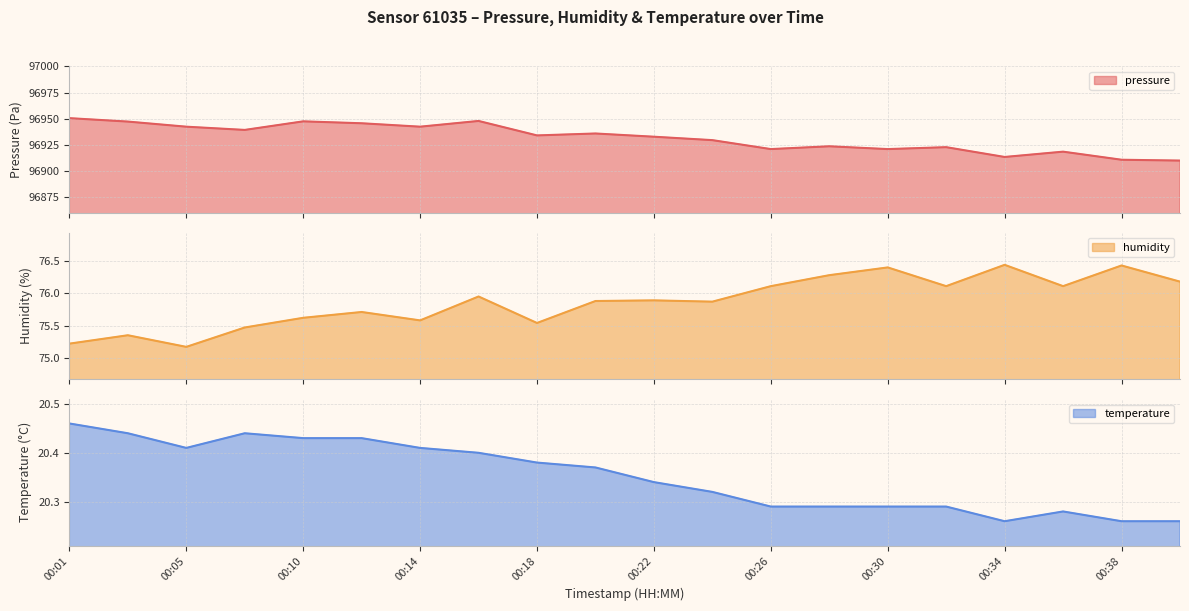

True or false: humidity and temperature intersect in this chart.

False